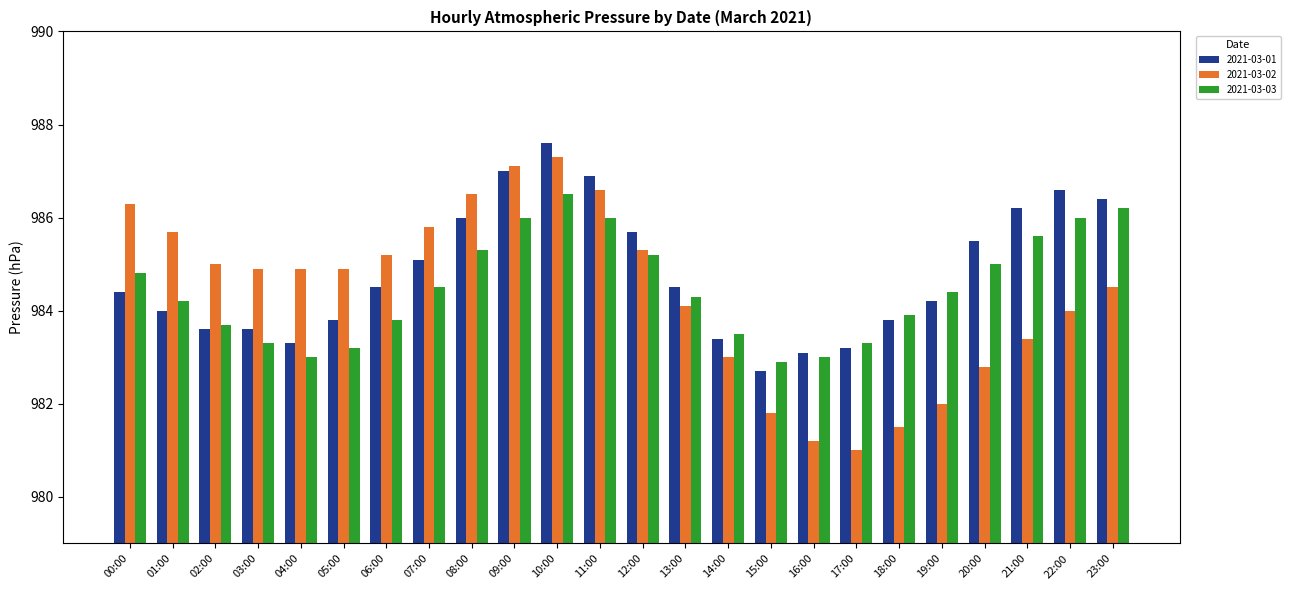

Reading left to right, extract all data points from this chart.

2021-03-01: 984.4	984.0	983.6	983.6	983.3	983.8	984.5	985.1	986.0	987.0	987.6	986.9	985.7	984.5	983.4	982.7	983.1	983.2	983.8	984.2	985.5	986.2	986.6	986.4
2021-03-02: 986.3	985.7	985.0	984.9	984.9	984.9	985.2	985.8	986.5	987.1	987.3	986.6	985.3	984.1	983.0	981.8	981.2	981.0	981.5	982.0	982.8	983.4	984.0	984.5
2021-03-03: 984.8	984.2	983.7	983.3	983.0	983.2	983.8	984.5	985.3	986.0	986.5	986.0	985.2	984.3	983.5	982.9	983.0	983.3	983.9	984.4	985.0	985.6	986.0	986.2